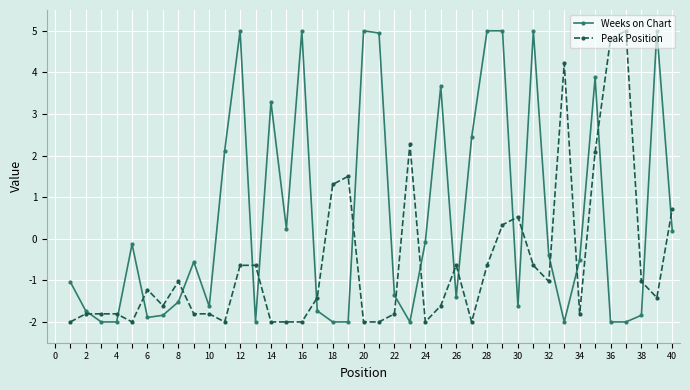

What is the lowest value of the Weeks on Chart series?

-2.0